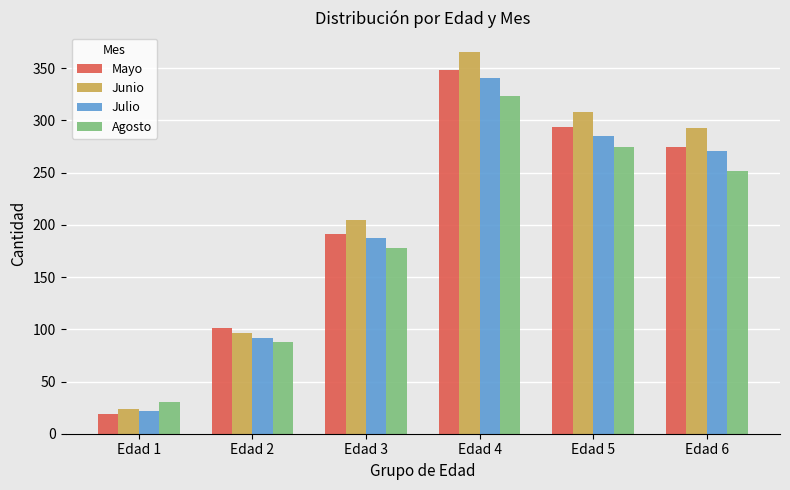

Reading left to right, list all the values displayed in this chart.

Mayo: 19	101	191	348	294	275
Junio: 24	96	205	366	308	293
Julio: 22	92	187	341	285	271
Agosto: 30	88	178	323	275	252